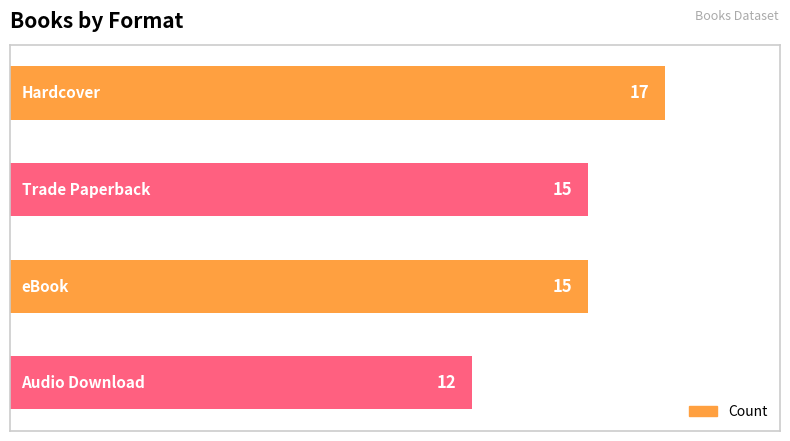

How many values are between 15 and 17?

3